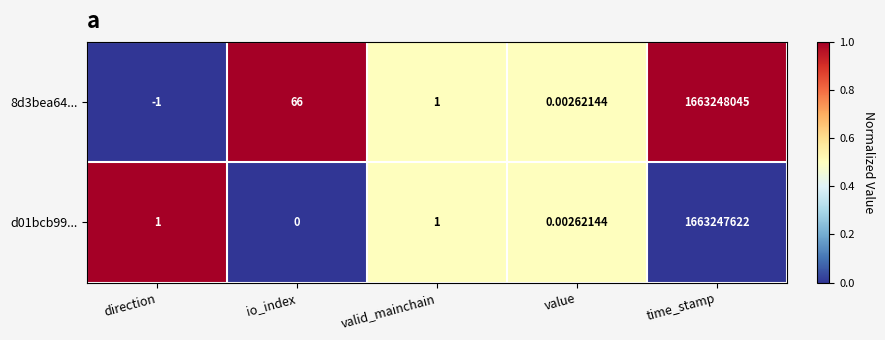

Count the number of data series in this chart.

2